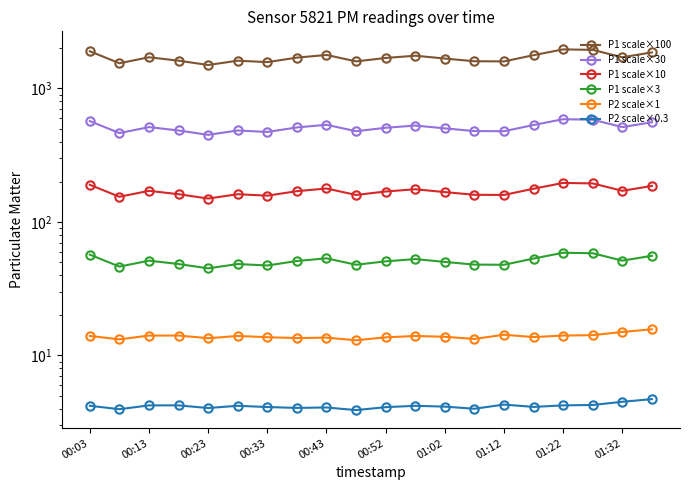

True or false: P2 scale×0.3 and P1 scale×3 intersect in this chart.

False